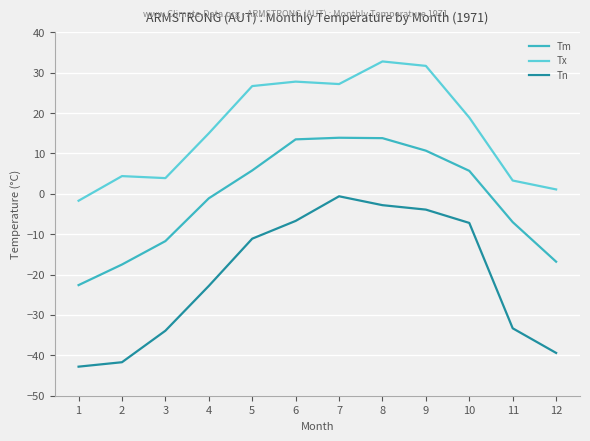

How many values in the Tm series are below 5?

6